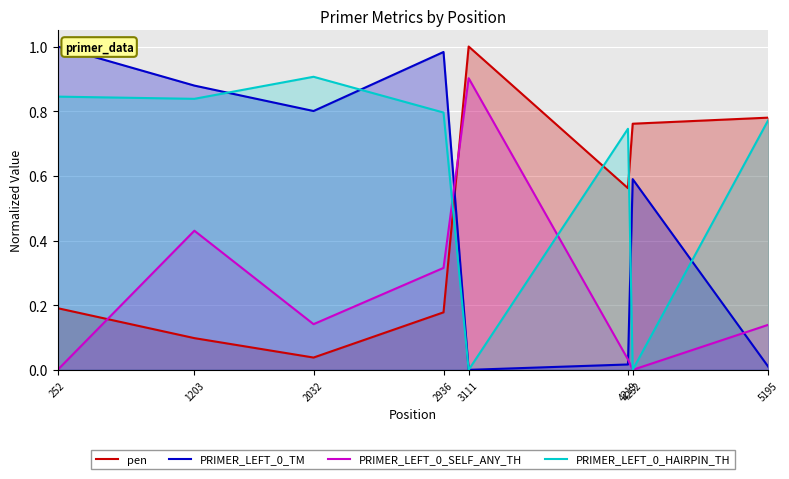

Read the pen value at 1203.

0.1